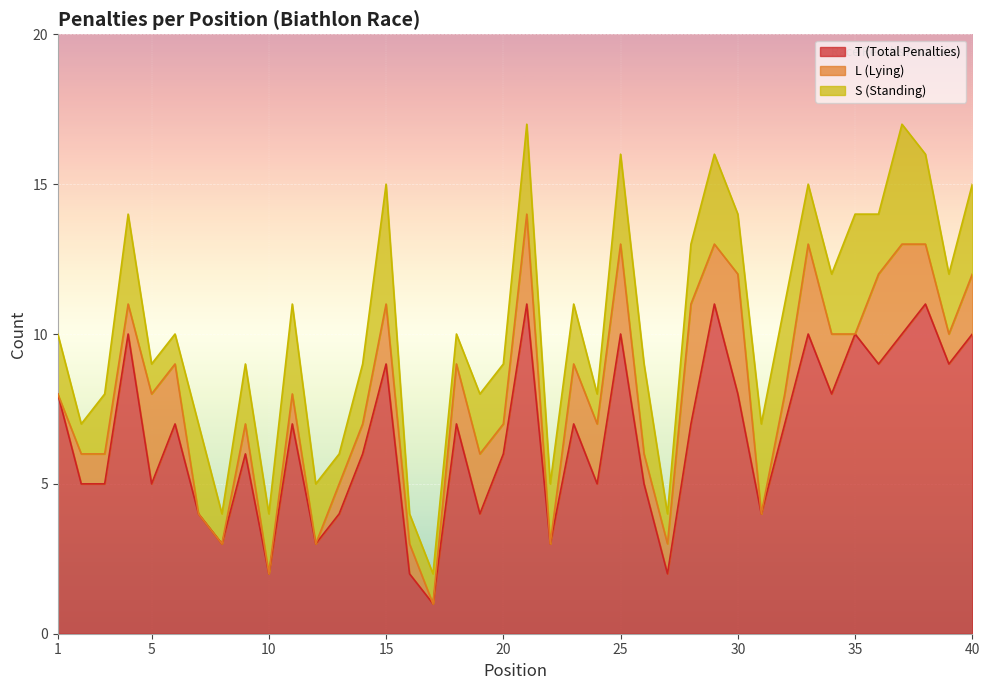

How many interior local valleys does the T (Total Penalties) series have?

13